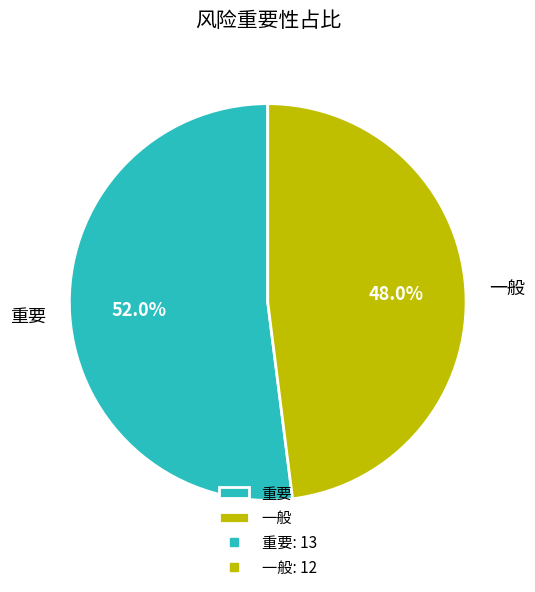

Between 重要 and 一般, which is larger?

重要